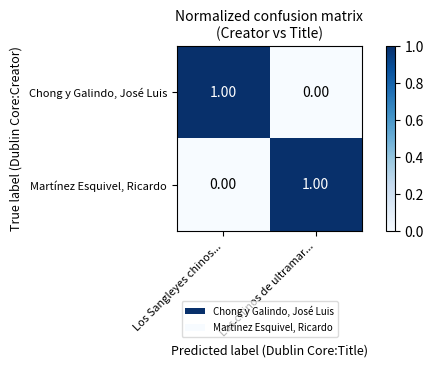

Rank the categories by Chong y Galindo, José Luis value from lowest to highest.

Los chinos de ultramar..., Los Sangleyes chinos...